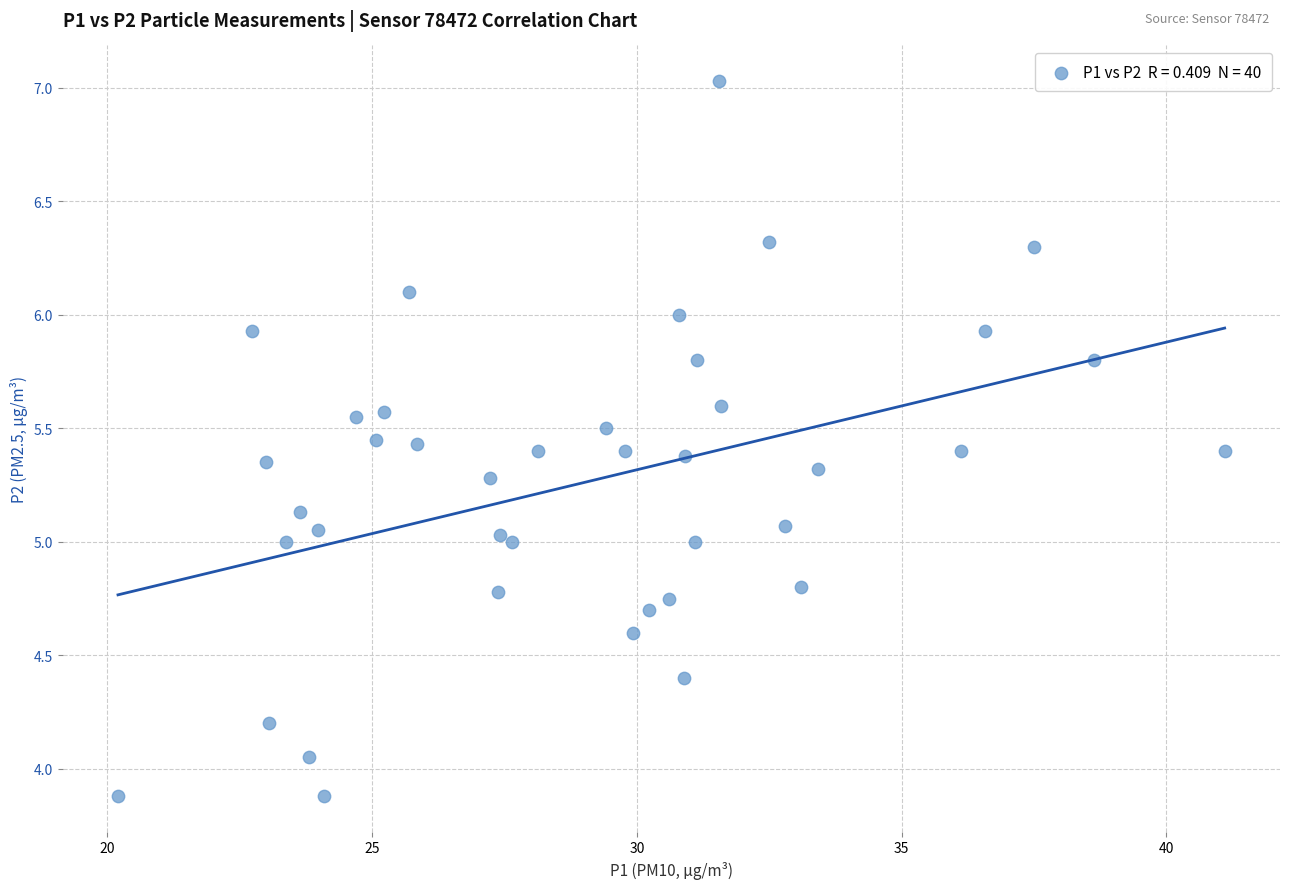

What is the range of X values (max minus min)?

20.9